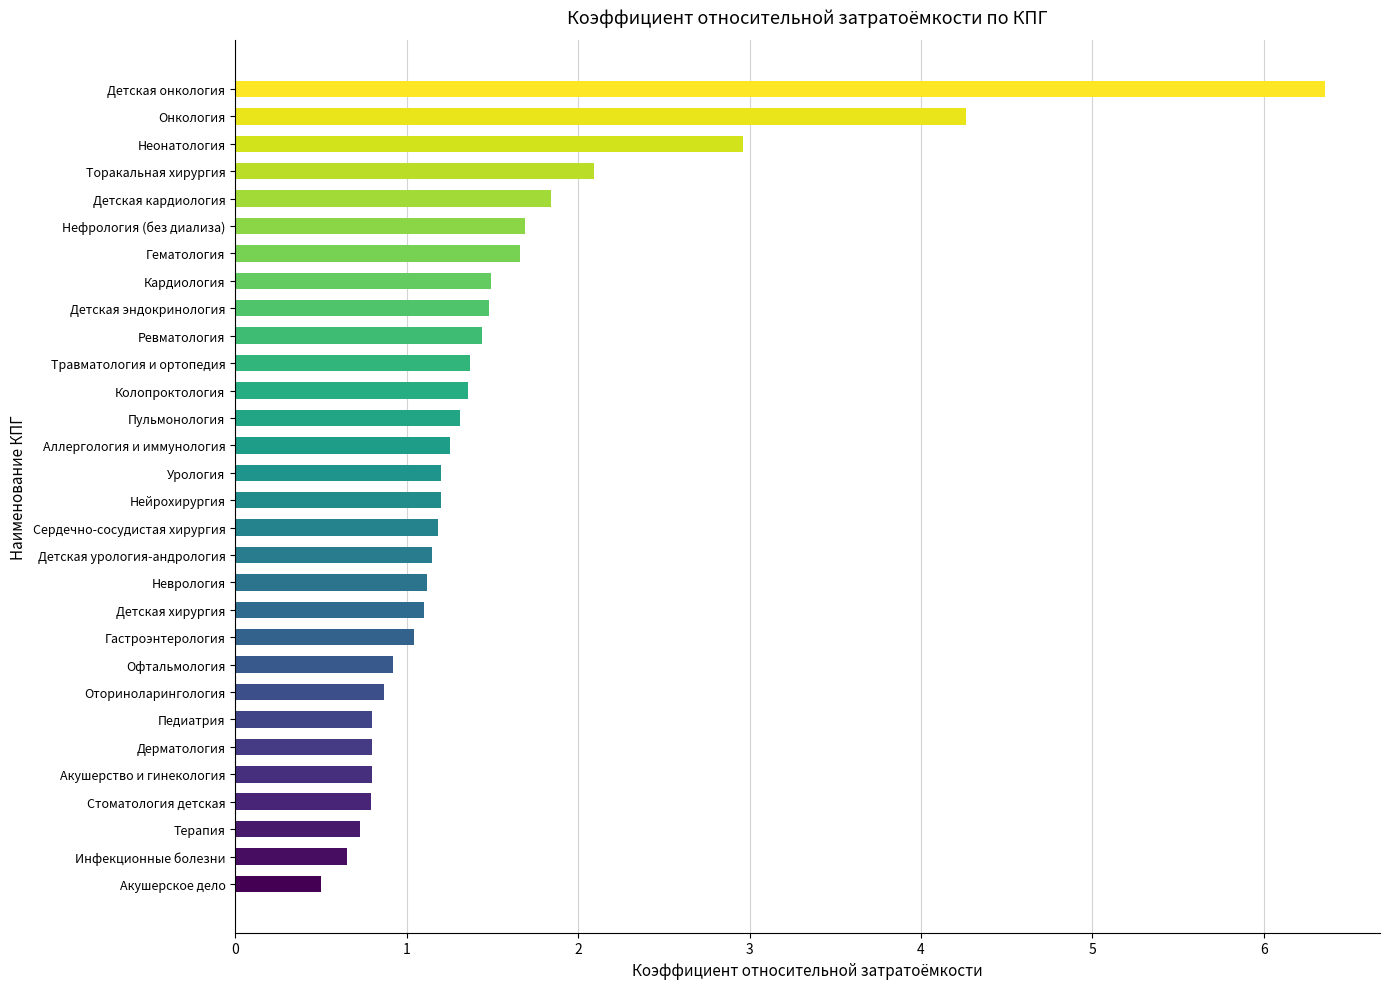

Are the bars grouped side by side (vs. stacked)?

No